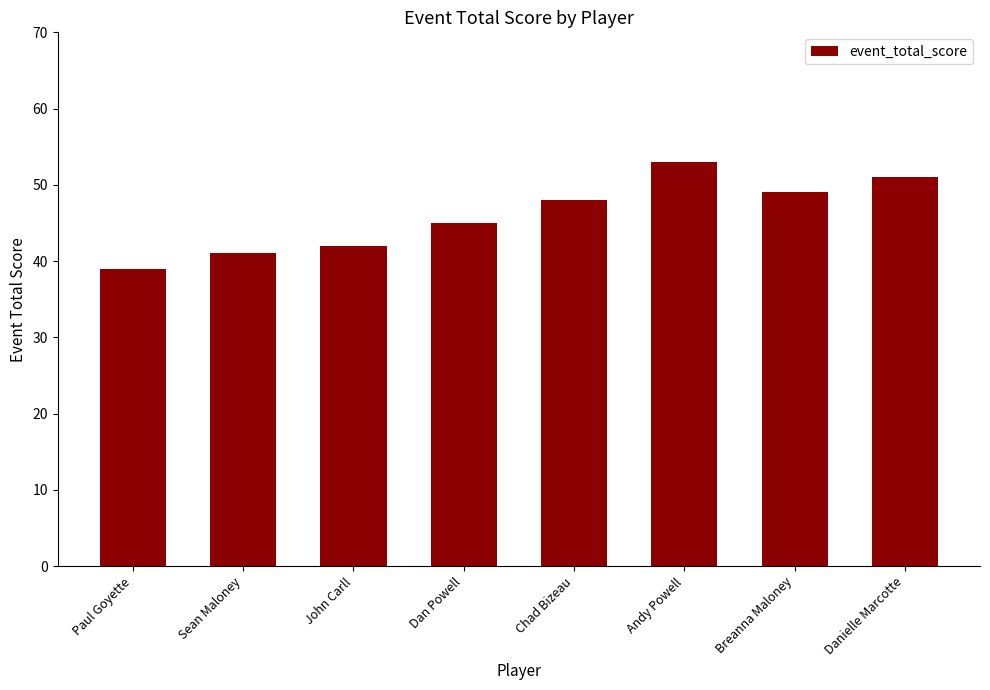

Does the chart contain stacked bars?

No